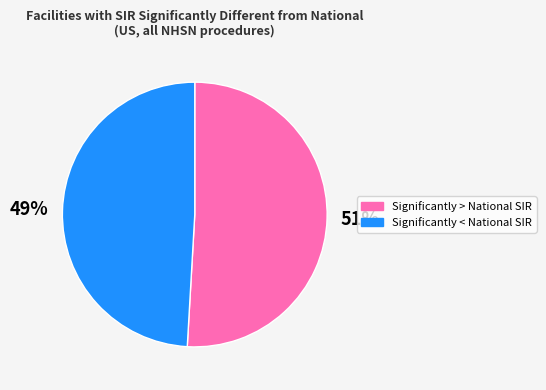

How many segments does this pie chart have?

2